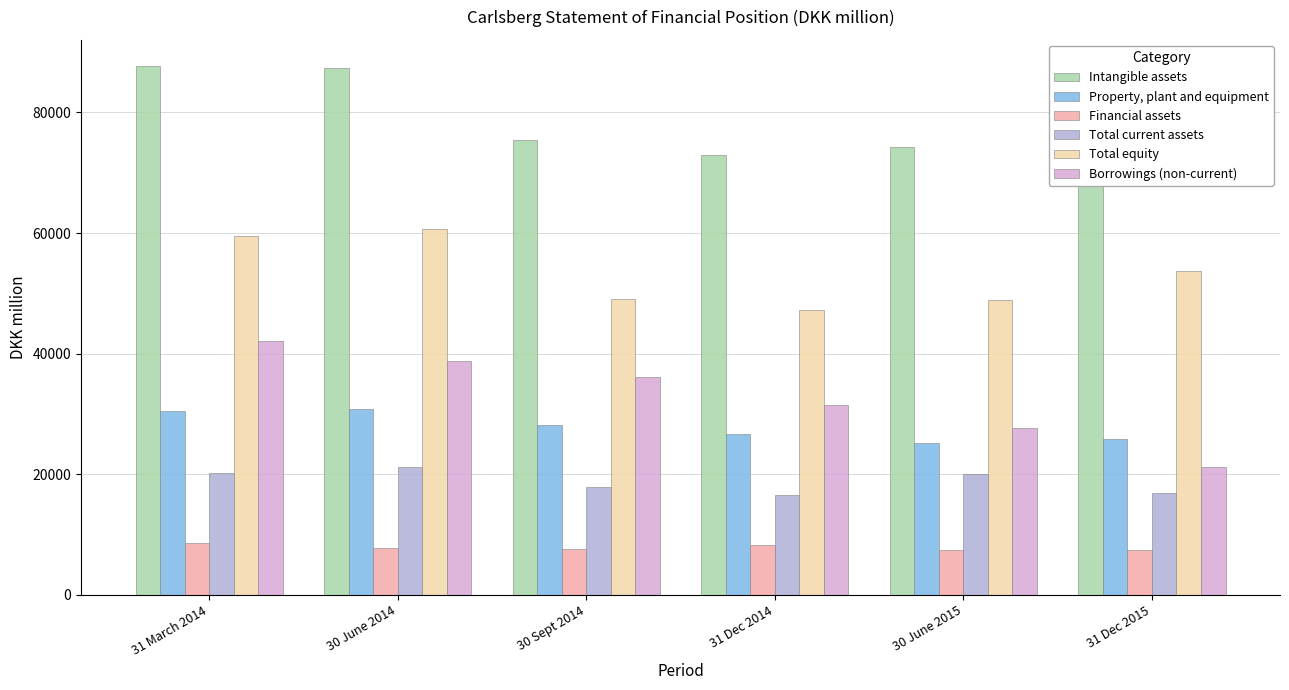

True or false: Intangible assets has a value of 87649 at 31 March 2014.

True